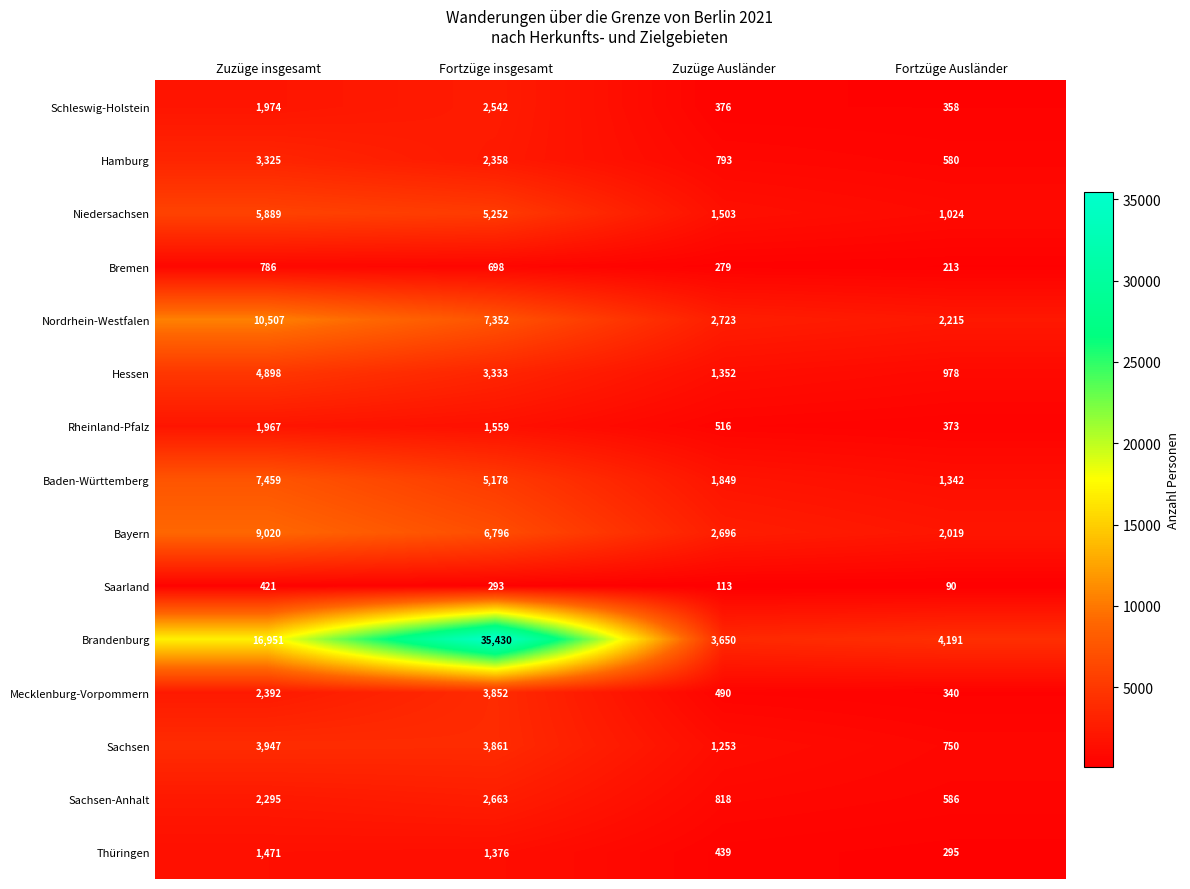

What is the maximum value shown in the chart?

35430